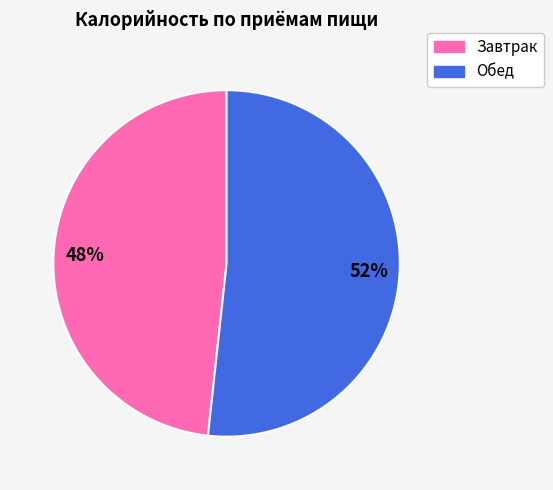

Which category has the smallest portion of the pie?

Завтрак